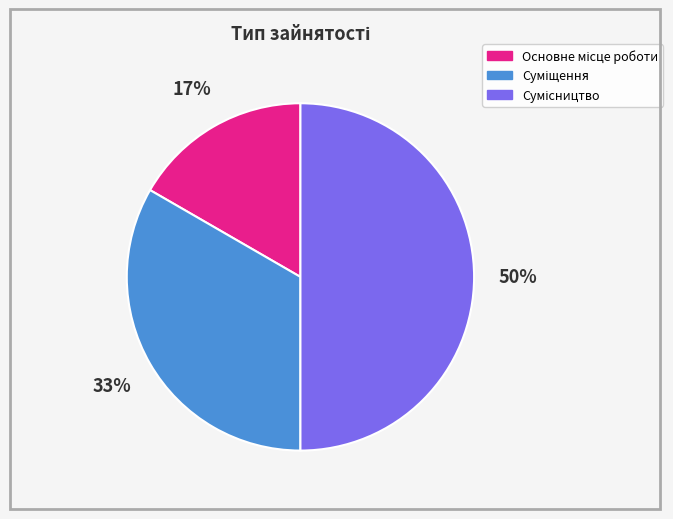

To the nearest percent, what is the difference between the largest and smallest slice percentages?

33%